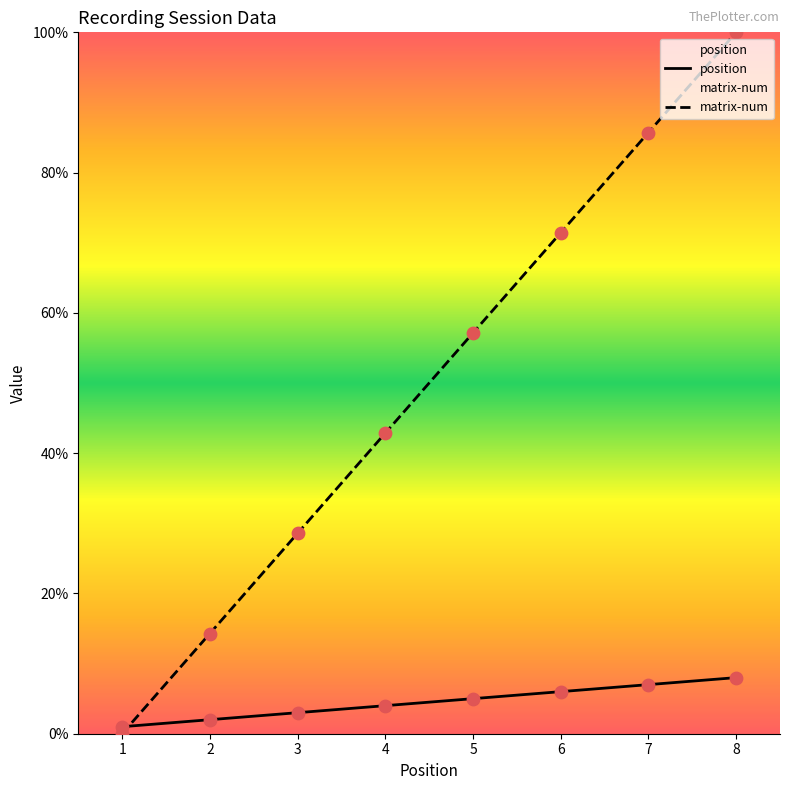

What is the total value across all series at 5?

62.1